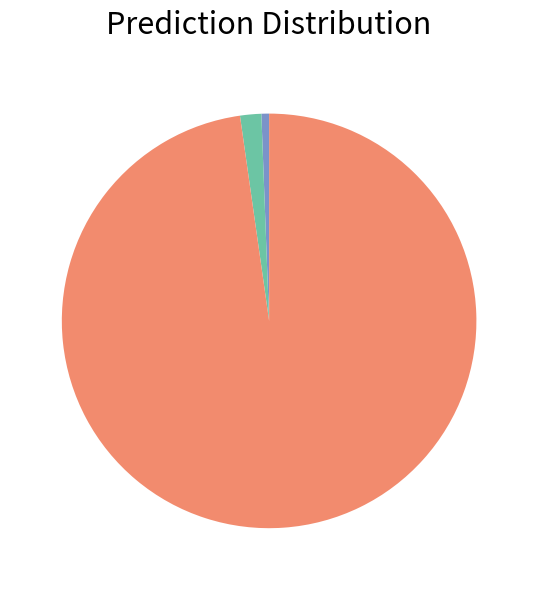

Is there any slice that represents more than half of the pie?

Yes